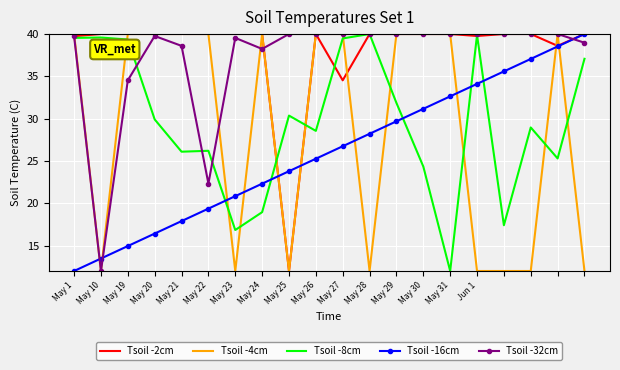

What is the difference between the maximum and minimum values in the Tsoil -2cm series?

28.0